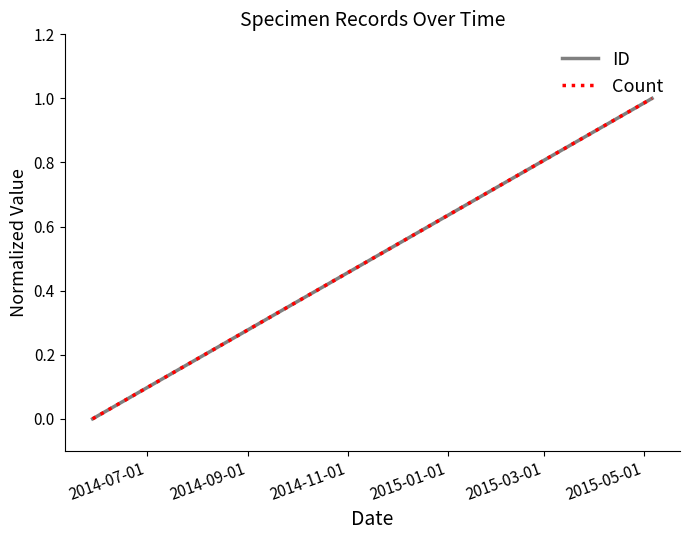

How many series are shown in this chart?

2